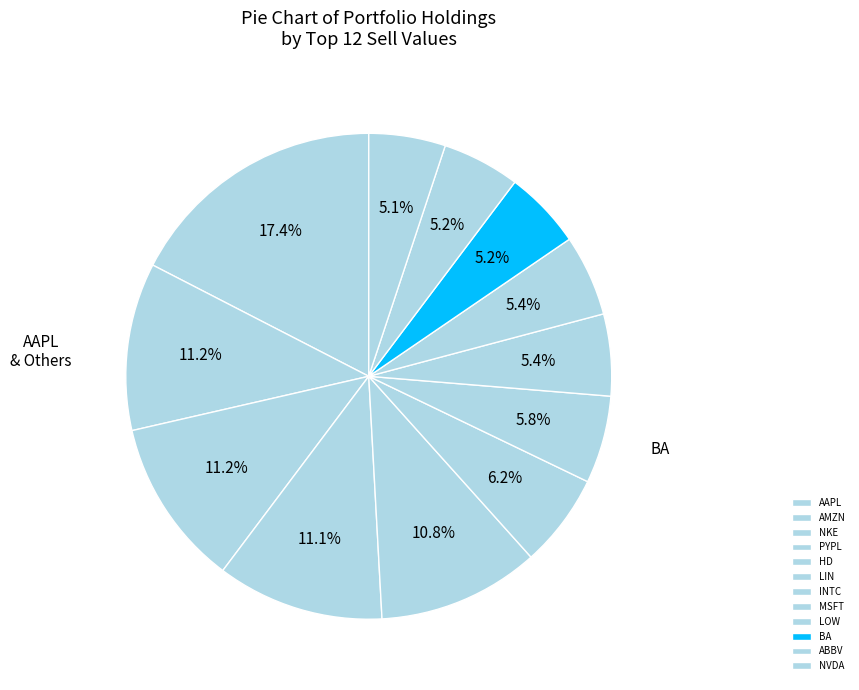

How many slices are in this pie chart?

12